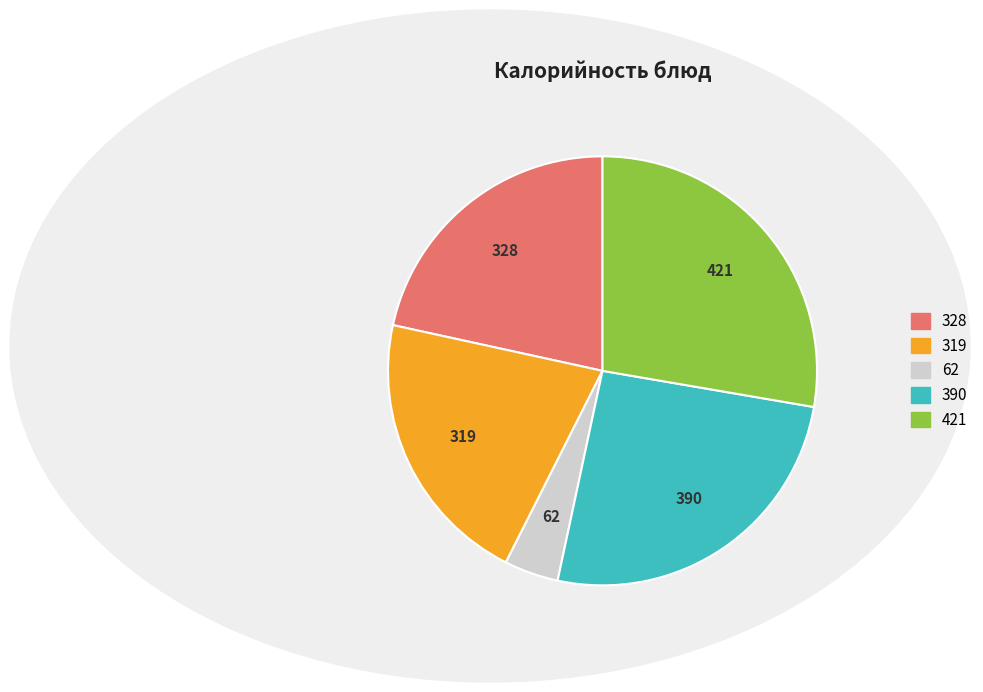

Is there a majority slice in this chart?

No